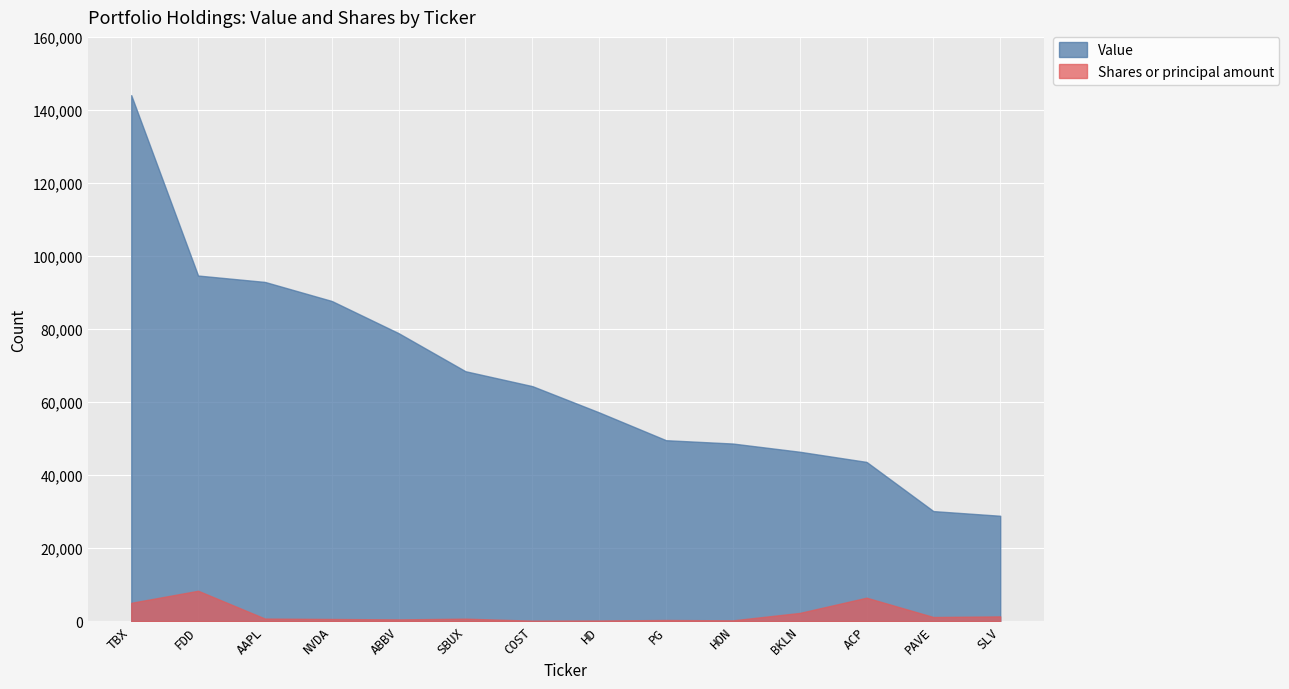

What is the total value across all series at ACP?

50049